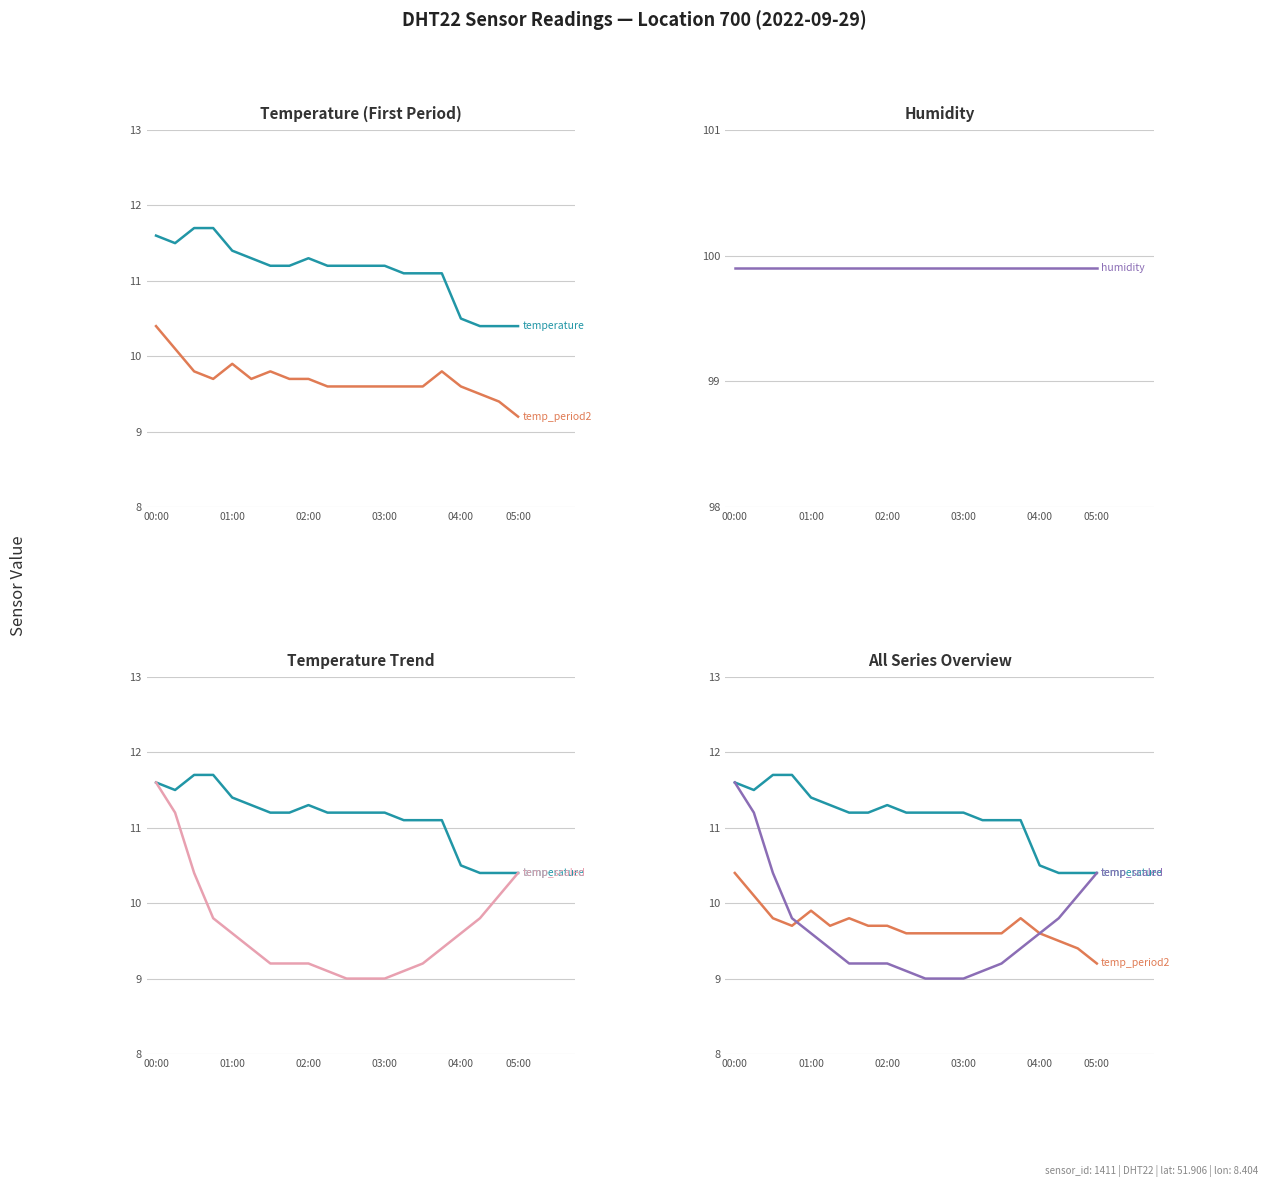

What is the difference between the maximum and second lowest values in the temp_period2 series?

1.0